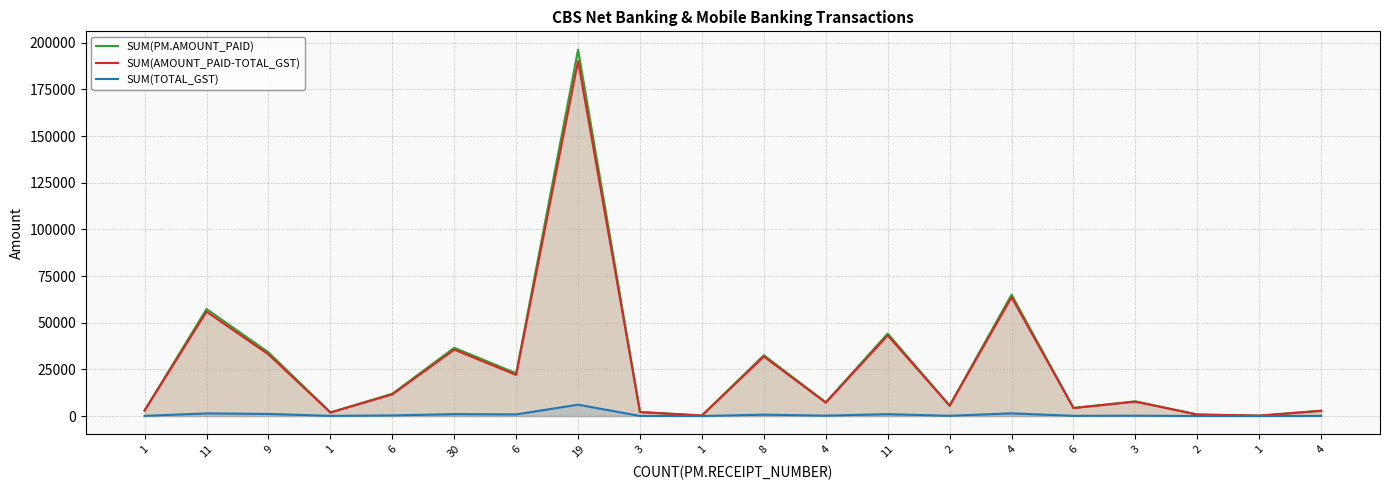

Which label corresponds to the smallest value in the chart?

1